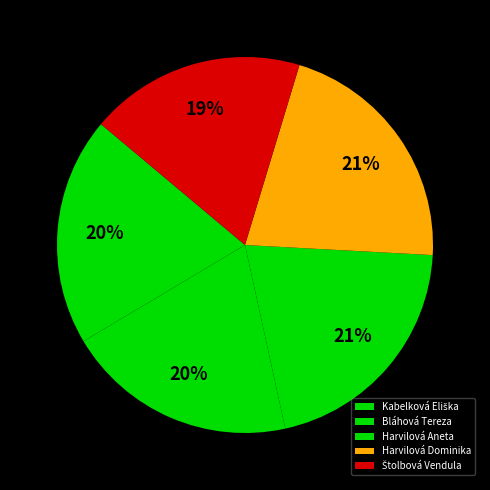

How many slices are in this pie chart?

5